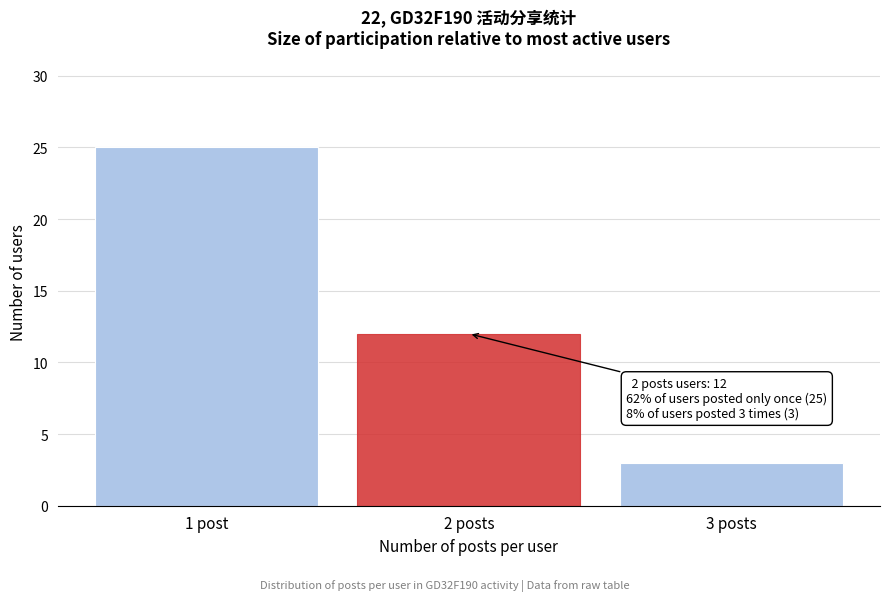

Reading left to right, extract all data points from this chart.

25	12	3